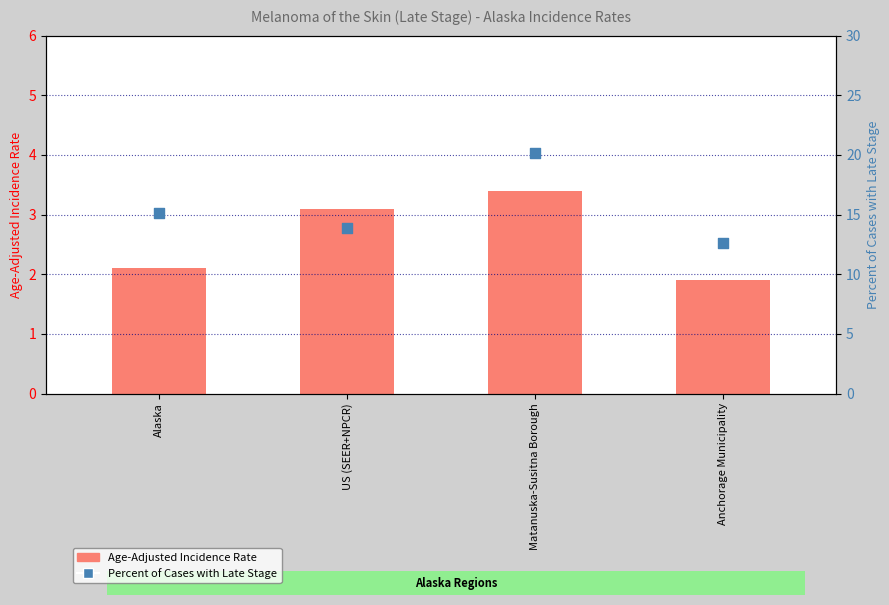

Which series has the largest total across all categories?

Percent of Cases with Late Stage